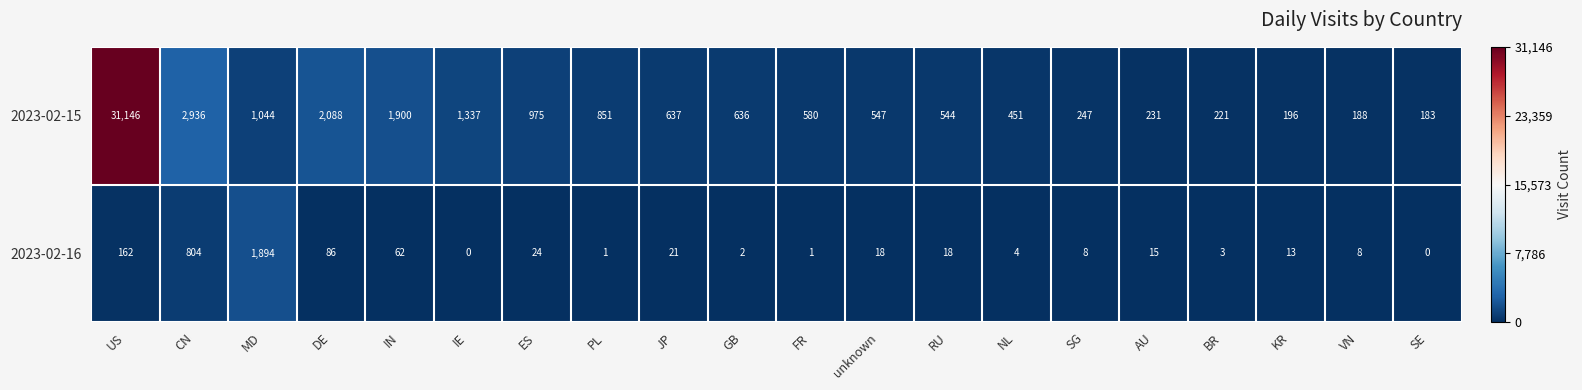

Which series changed the most between unknown and VN?

2023-02-15